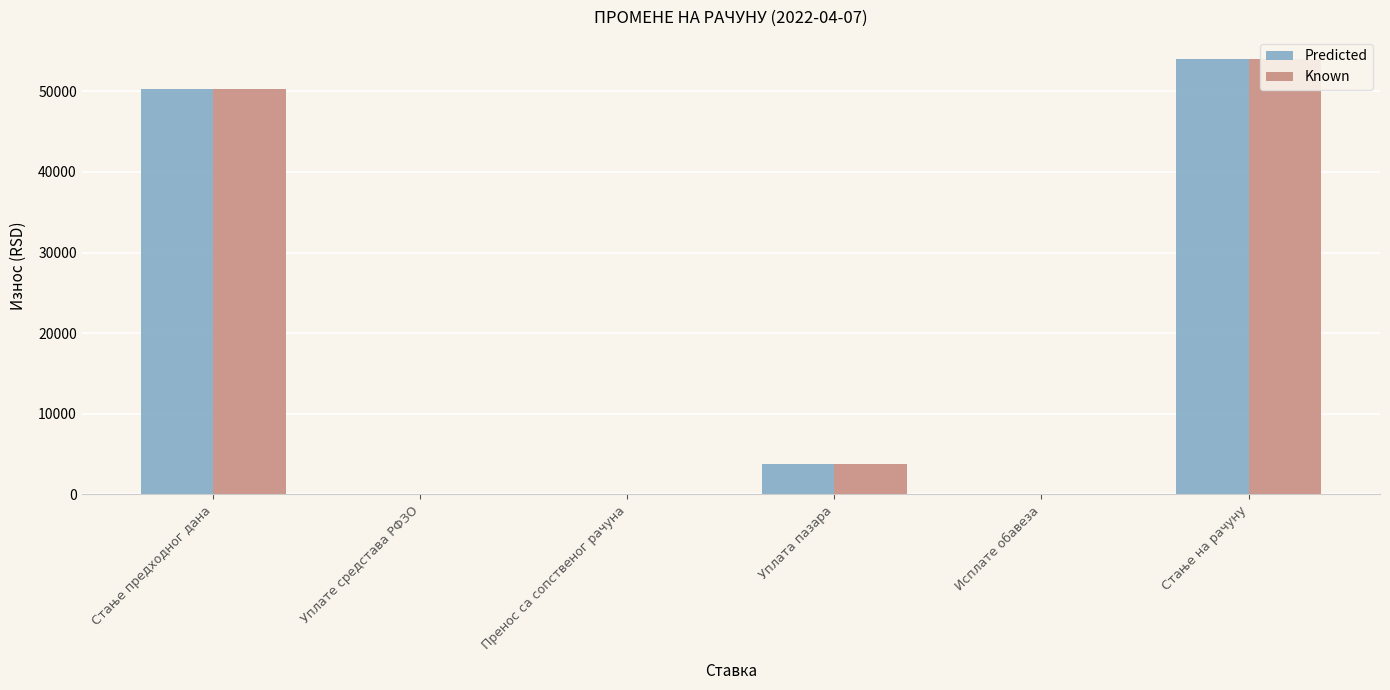

At how many categories does at least one series exceed 35108?

2